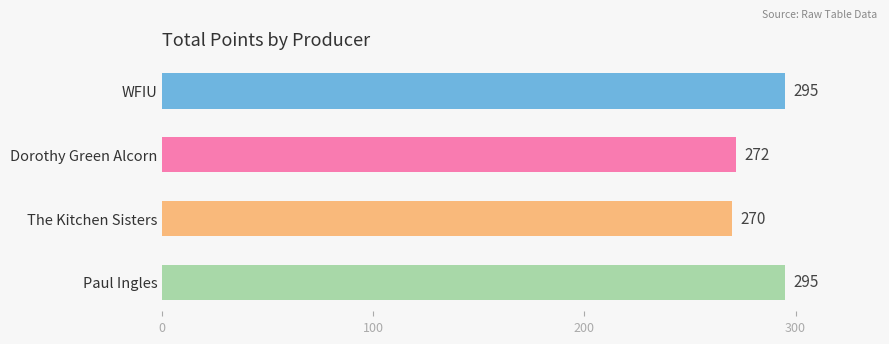

What is the sum of all values?

1132